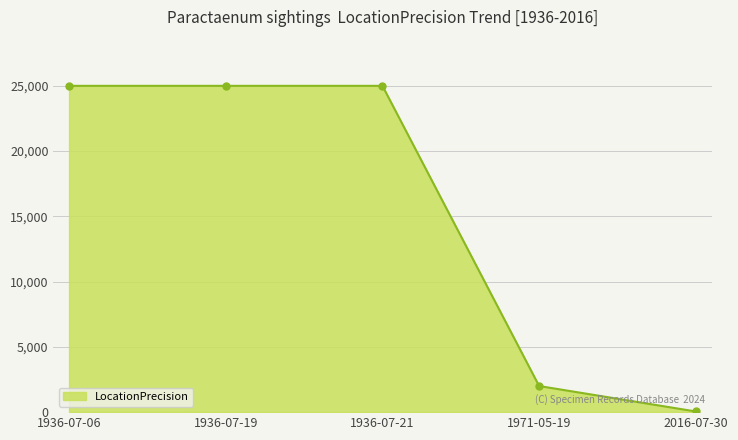

What is the minimum value shown in the chart?

50